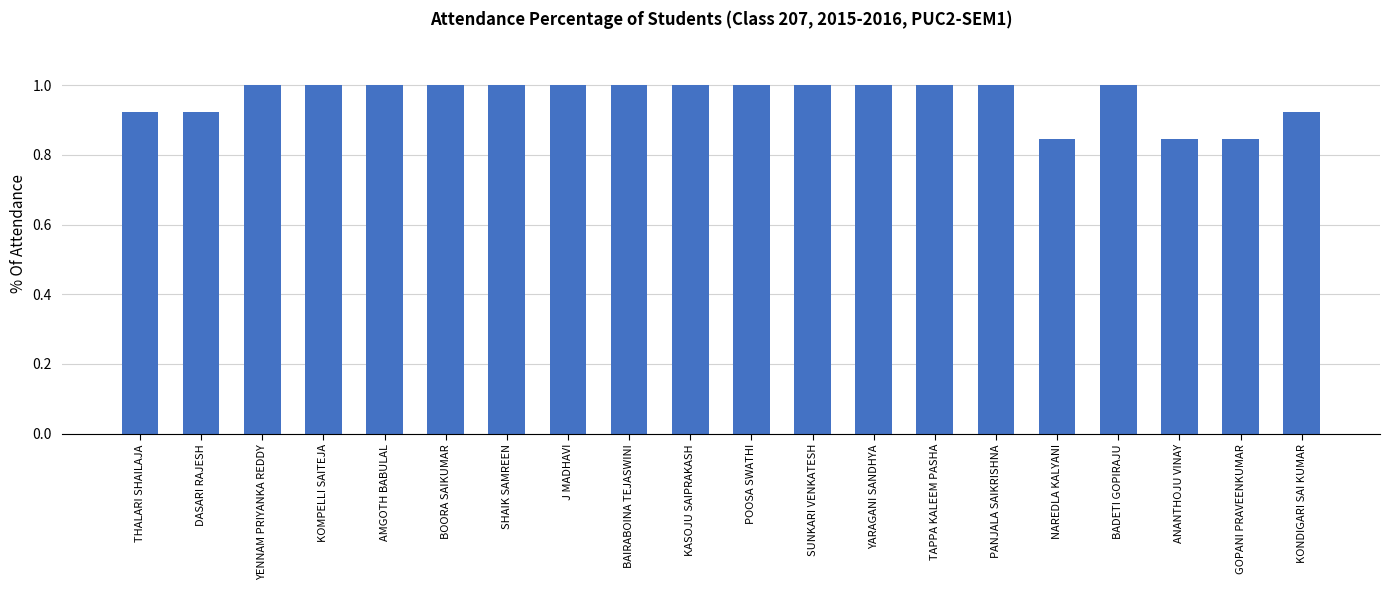

What is the difference between the maximum and second lowest values?

0.2